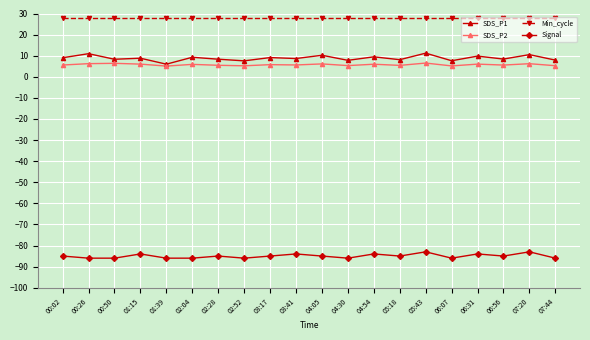

How many data points does each series have?

20